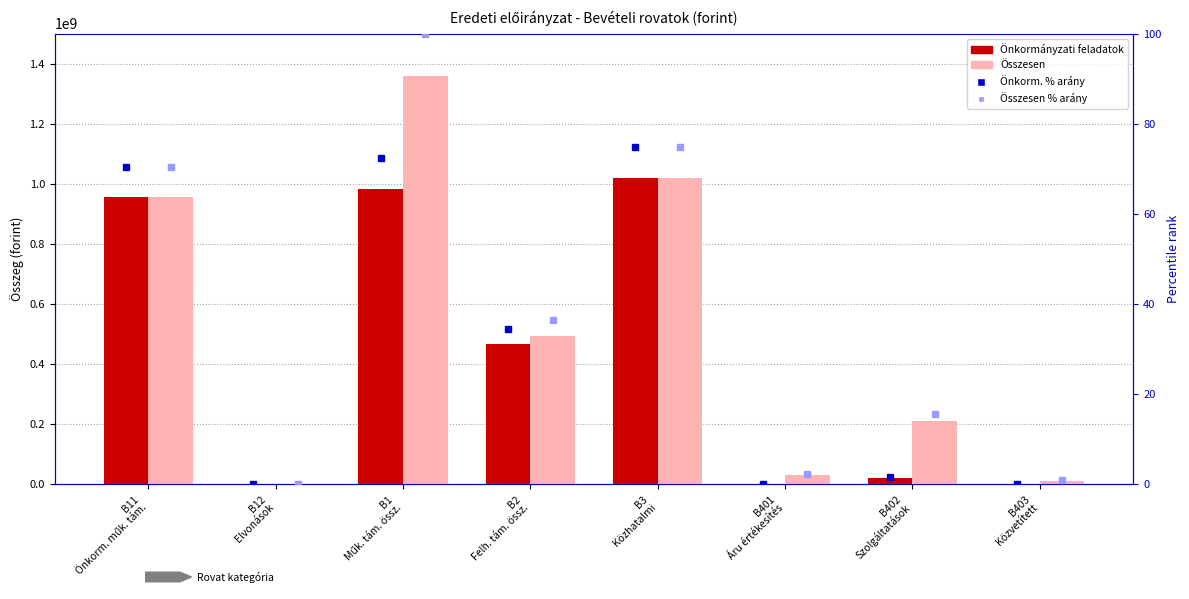

What is the value of the Összesen bar at the 4th from the left?

494391000.0